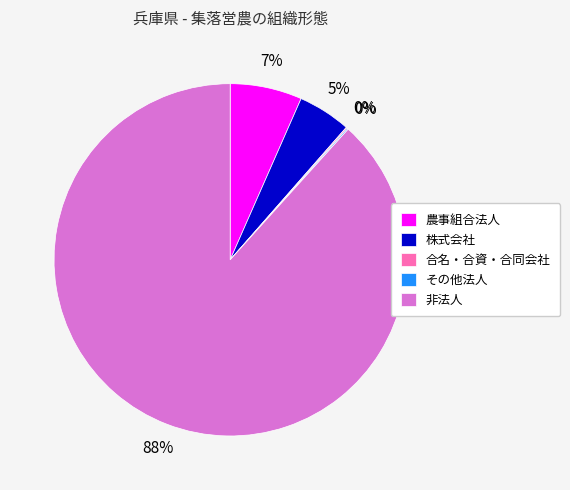

Is there a majority slice in this chart?

Yes